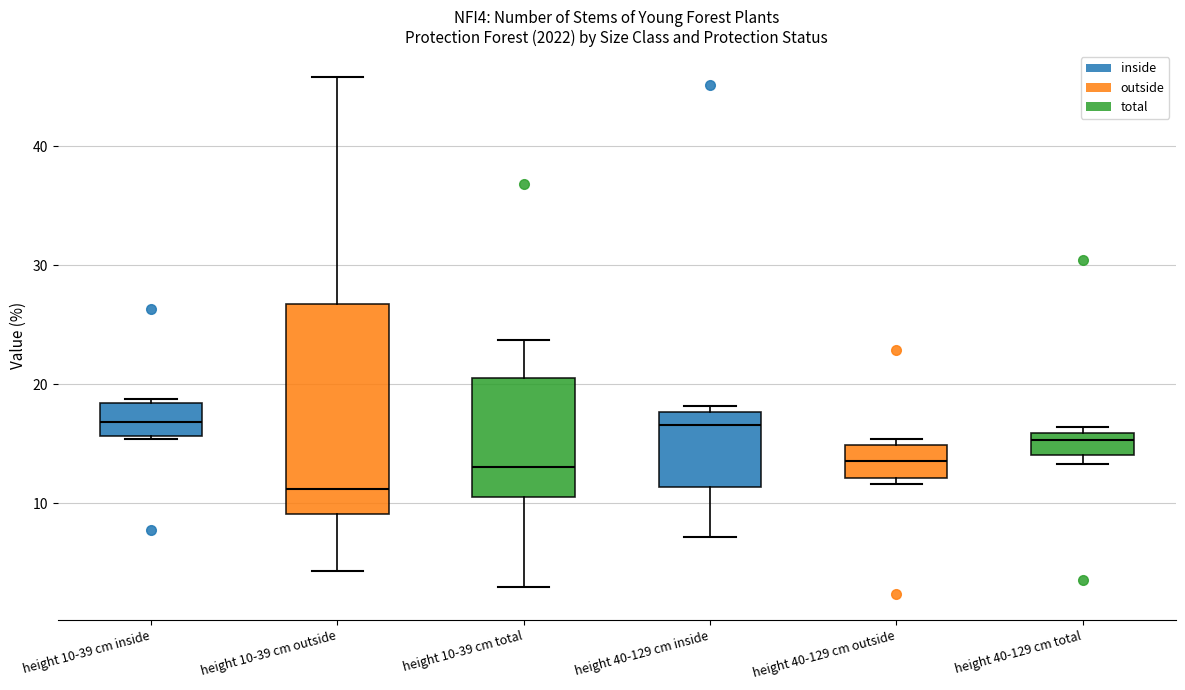

Which box is the tallest, from its lower edge to its upper edge?

height 10-39 cm outside